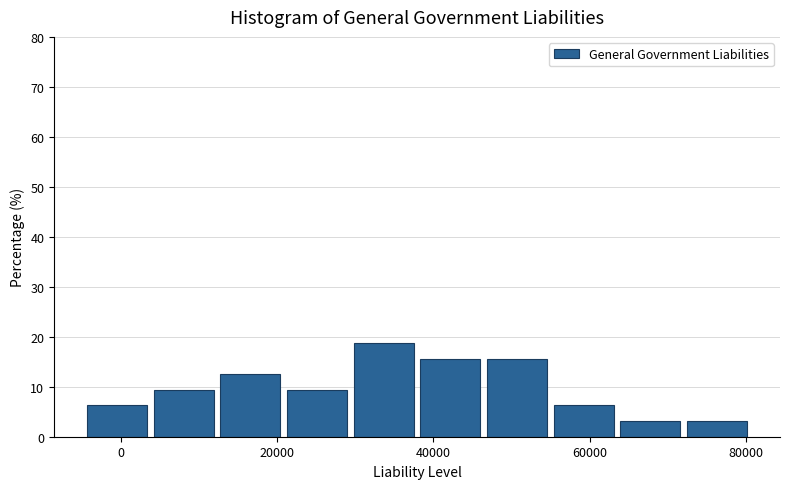

Reading left to right, list every bar in this chart as the range it spans on the x-axis followed by its height. Neither the bar edges nor the heights are printed on the chart, so give them approximately, as read against the axes.

-4000 to 4000: 6
4000 to 12000: 9
12000 to 22000: 13
22000 to 30000: 9
30000 to 38000: 19
38000 to 46000: 16
46000 to 56000: 16
56000 to 64000: 6
64000 to 72000: 3
72000 to 80000: 3